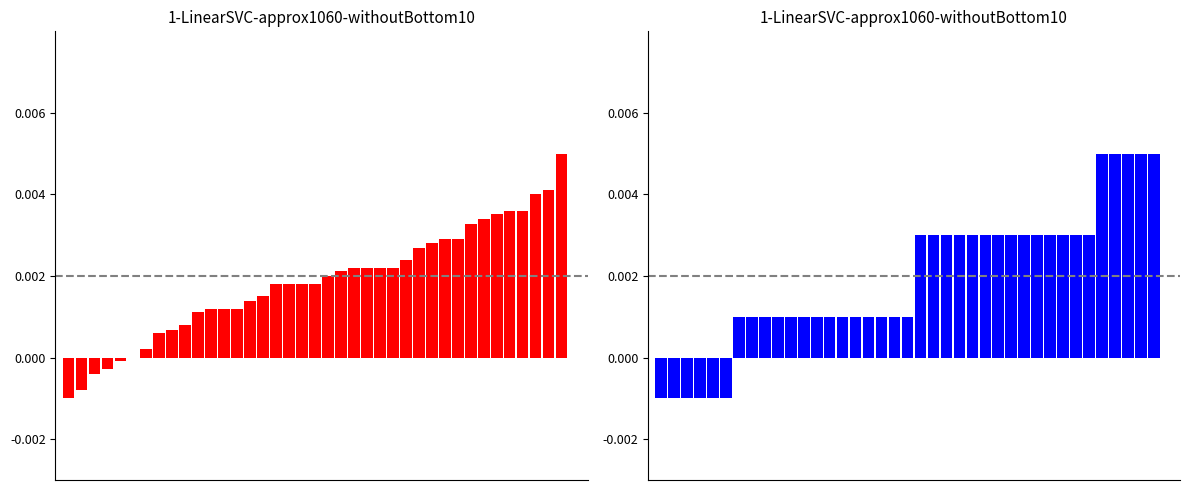

Reading left to right, transcribe all the data shown in this chart.

SDS_P1: 0=-0.0	1=-0.0	2=-0.0	3=-0.0	4=-0.0	5=-0.0	6=0.0	7=0.0	8=0.0	9=0.0	10=0.0	11=0.0	12=0.0	13=0.0	14=0.0	15=0.0	16=0.0	17=0.0	18=0.0	19=0.0	20=0.0	21=0.0	22=0.0	23=0.0	24=0.0	25=0.0	26=0.0	27=0.0	28=0.0	29=0.0	30=0.0	31=0.0	32=0.0	33=0.0	34=0.0	35=0.0	36=0.0	37=0.0	38=0.0
Temp: 0=-0.0	1=-0.0	2=-0.0	3=-0.0	4=-0.0	5=-0.0	6=0.0	7=0.0	8=0.0	9=0.0	10=0.0	11=0.0	12=0.0	13=0.0	14=0.0	15=0.0	16=0.0	17=0.0	18=0.0	19=0.0	20=0.0	21=0.0	22=0.0	23=0.0	24=0.0	25=0.0	26=0.0	27=0.0	28=0.0	29=0.0	30=0.0	31=0.0	32=0.0	33=0.0	34=0.0	35=0.0	36=0.0	37=0.0	38=0.0